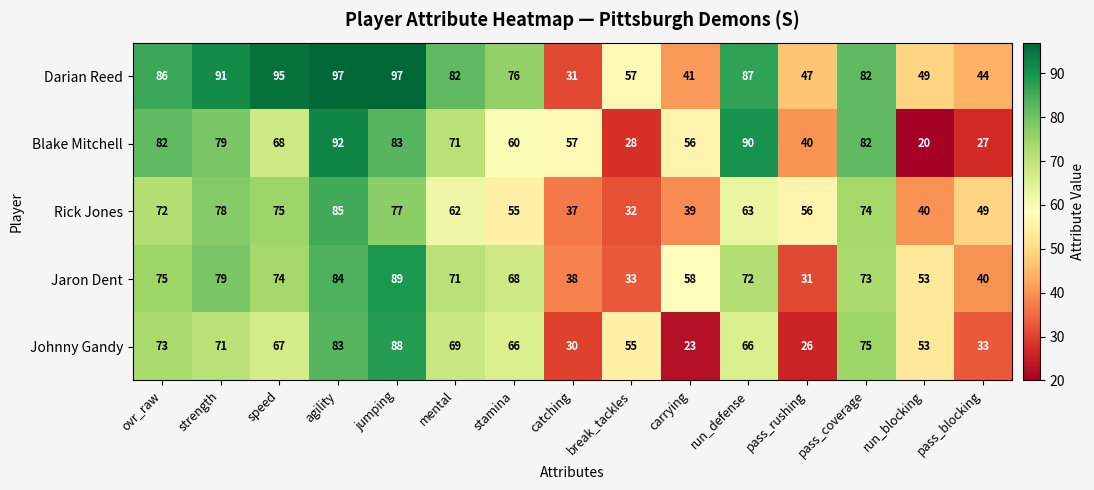

What is the difference between the maximum and minimum values in the Darian Reed series?

66